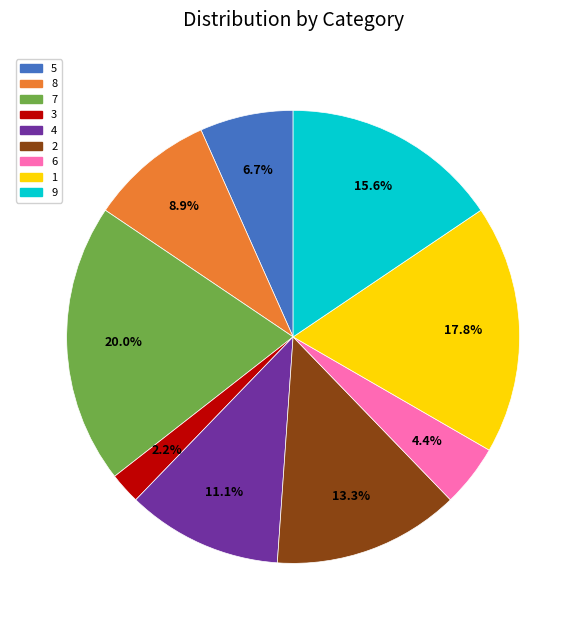

Does any single category account for the majority?

No